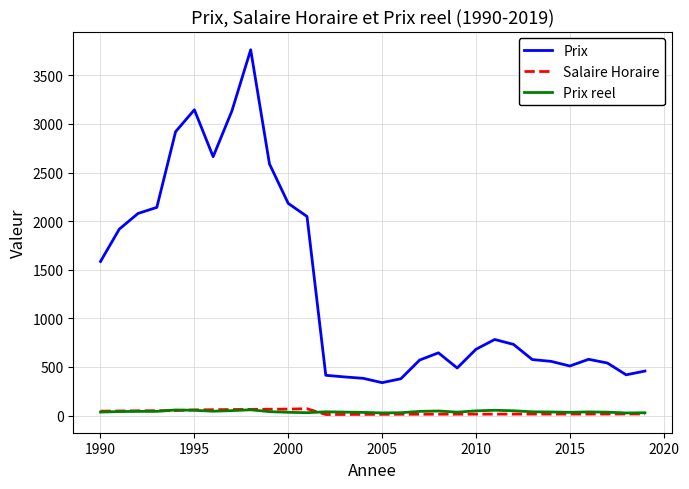

What is the difference between the second highest and second lowest values in the Prix reel series?

30.2